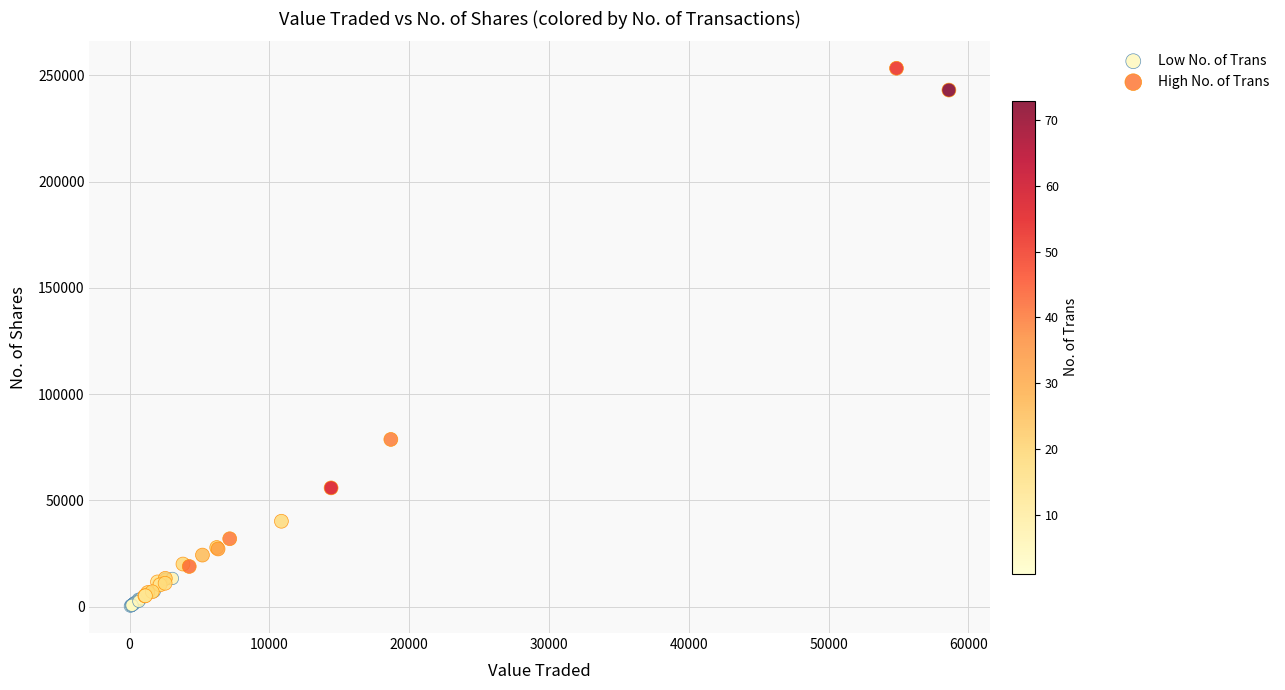

What are all the series names shown in the legend?

Low No. of Trans, High No. of Trans